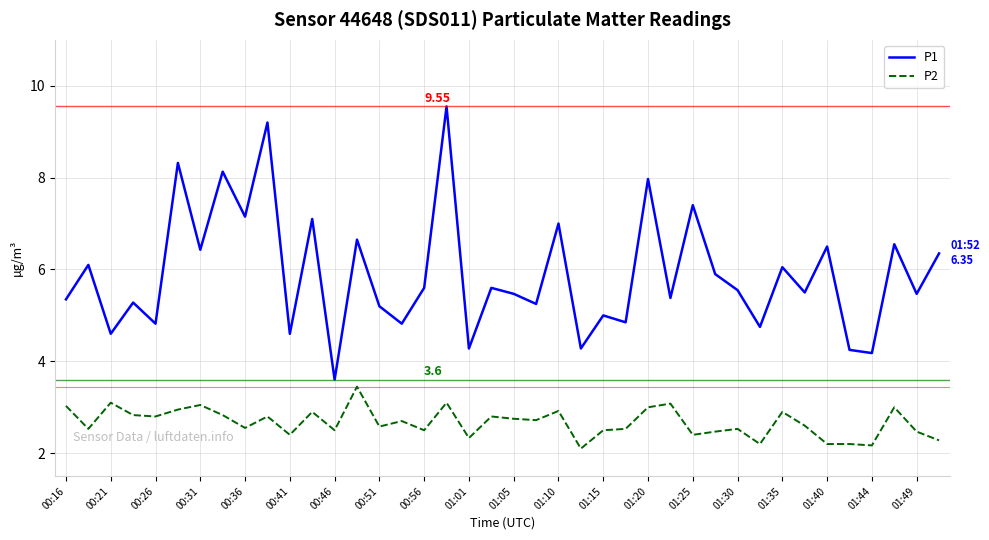

In P1, how many points are higher than both neighbors (excluding endpoints)?

16